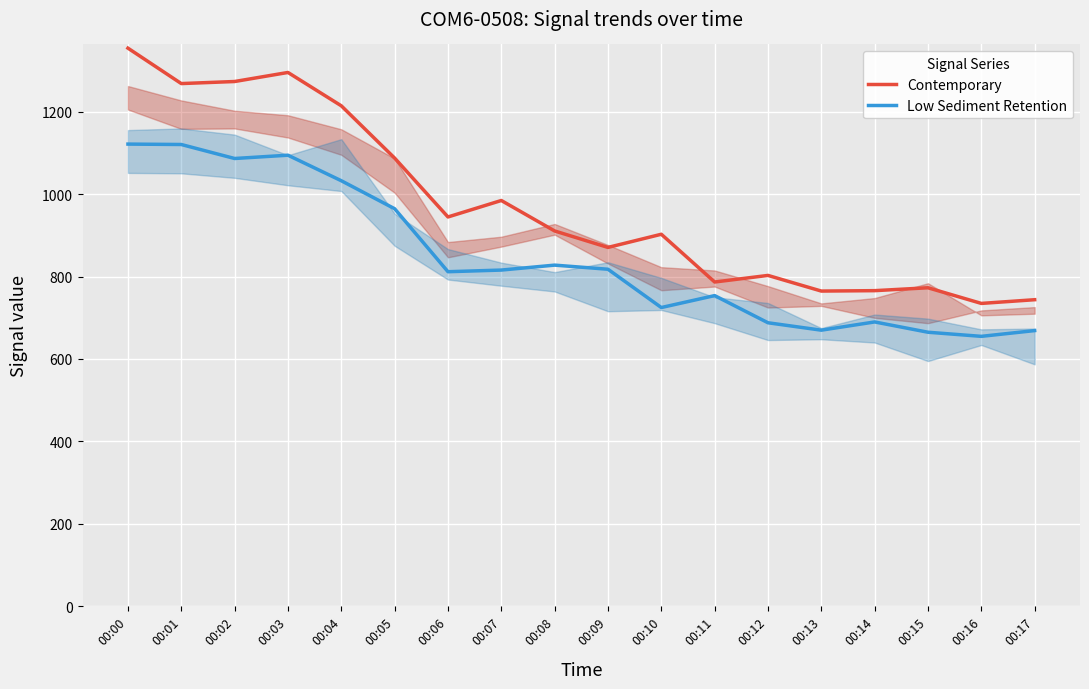

List the series in order of their overall mean, highest first.

Contemporary, Low Sediment Retention